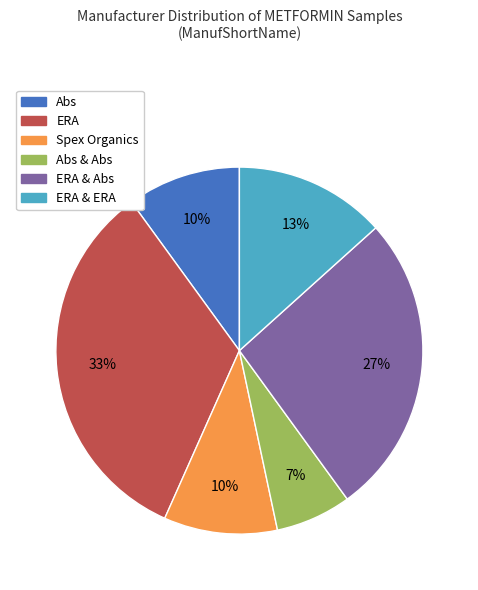

What is the ratio of the value at ERA & ERA to the value at Spex Organics?

1.3